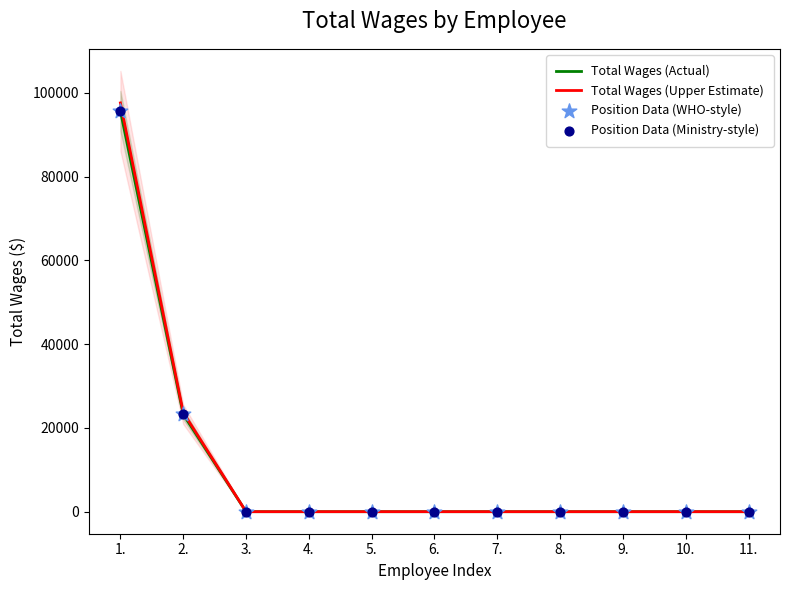

What is the total value across all series at 2.?

93452.9